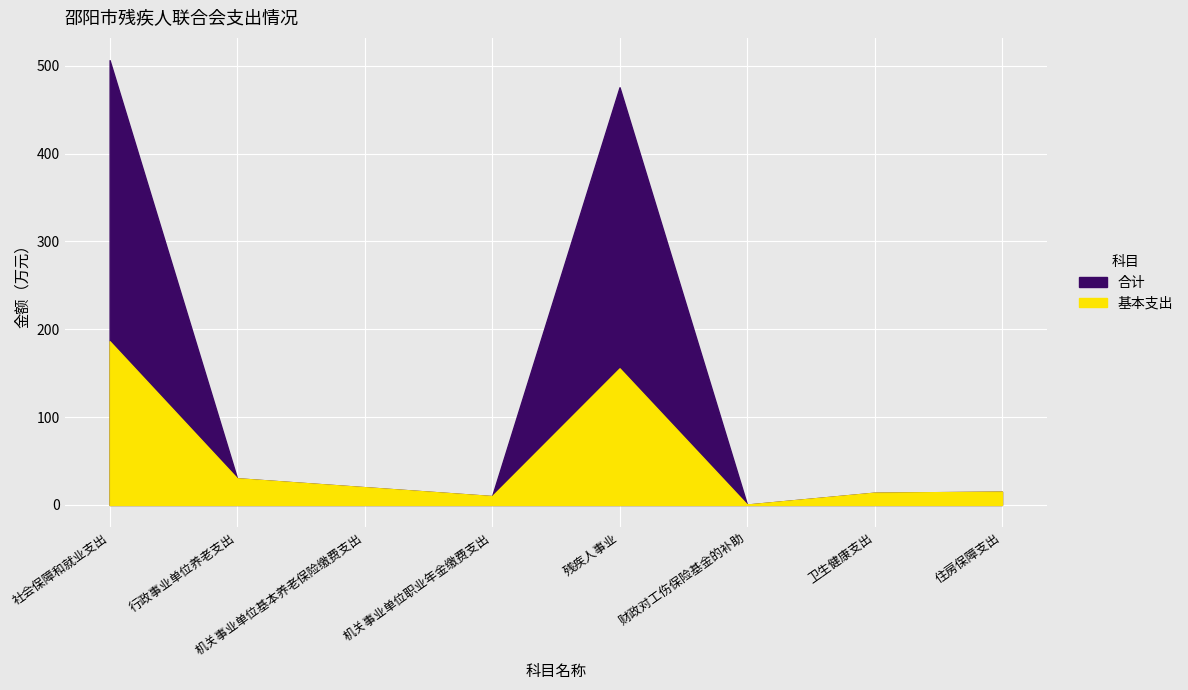

At how many categories does at least one series exceed 263?

2